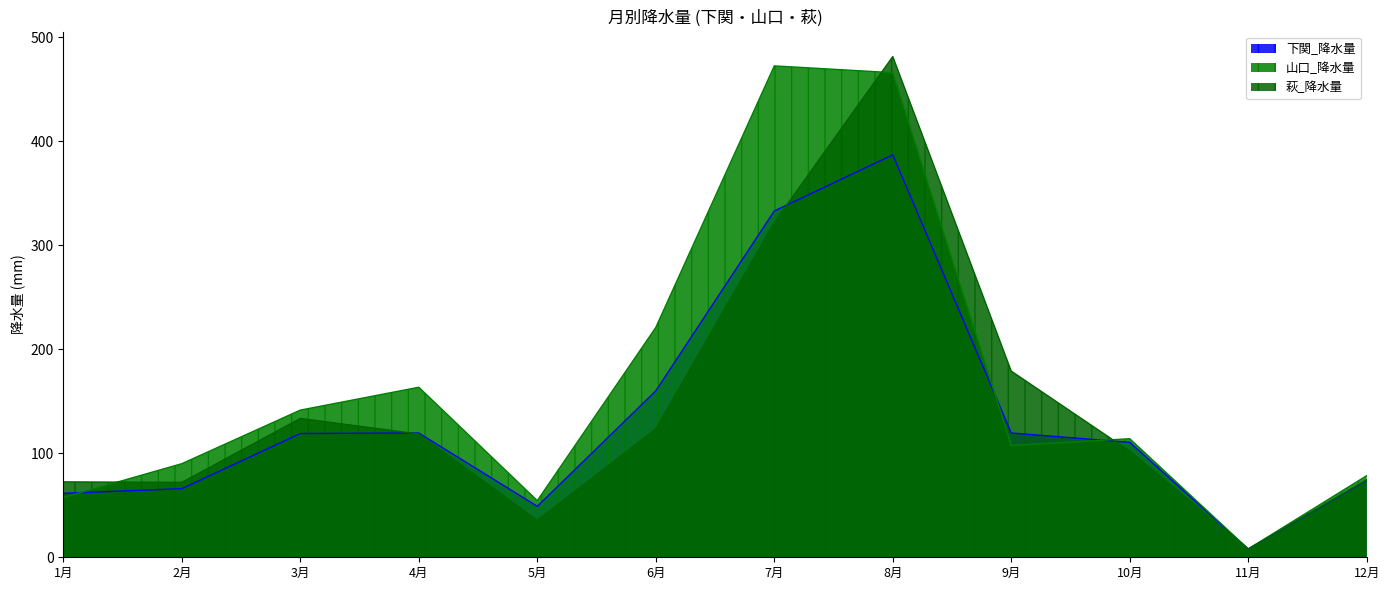

At how many categories does at least one series exceed 53?

11